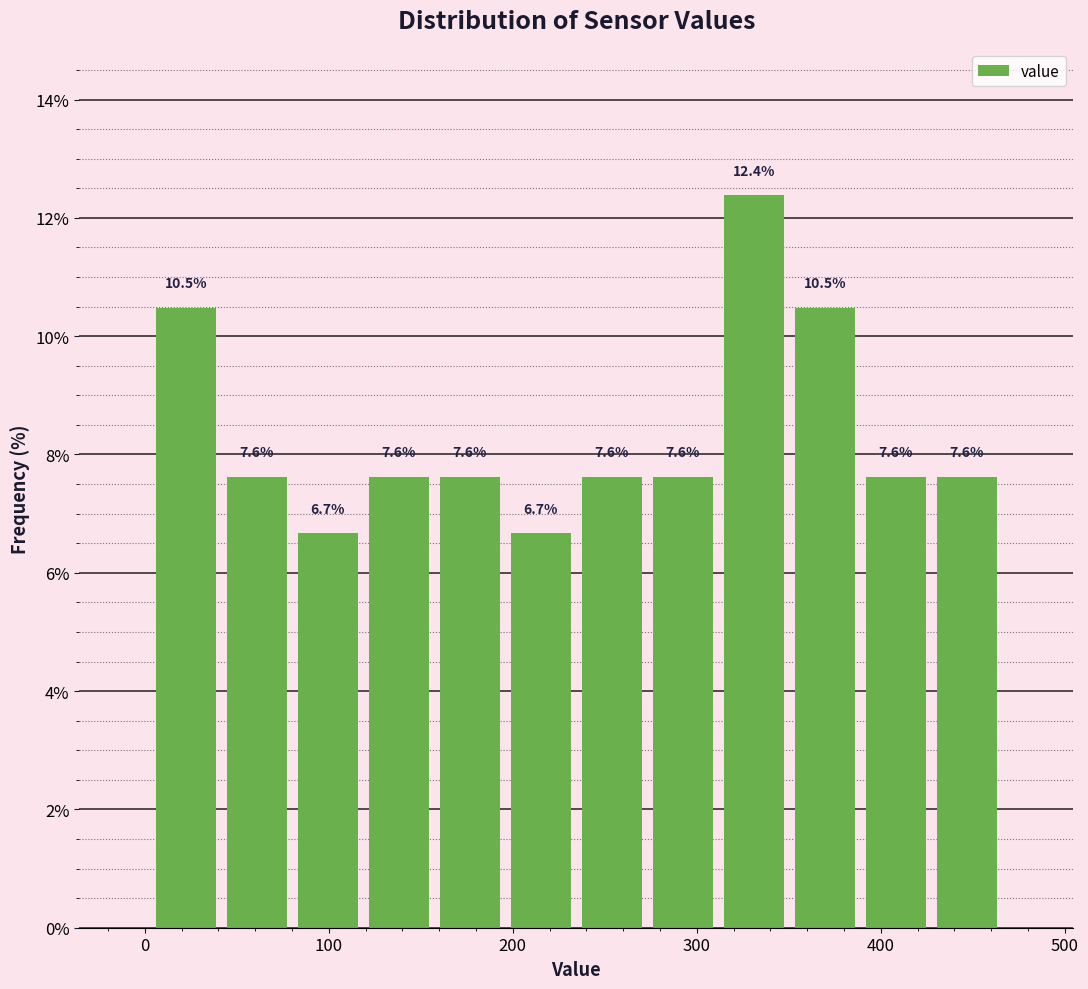

Read against the x-axis, roughly where is the centre of the tallest bar?

330